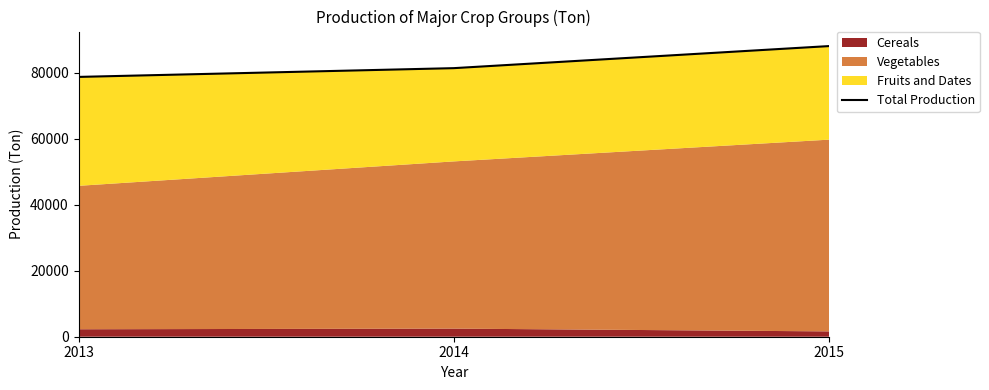

Between 2013 and 2014, which is larger?

2014